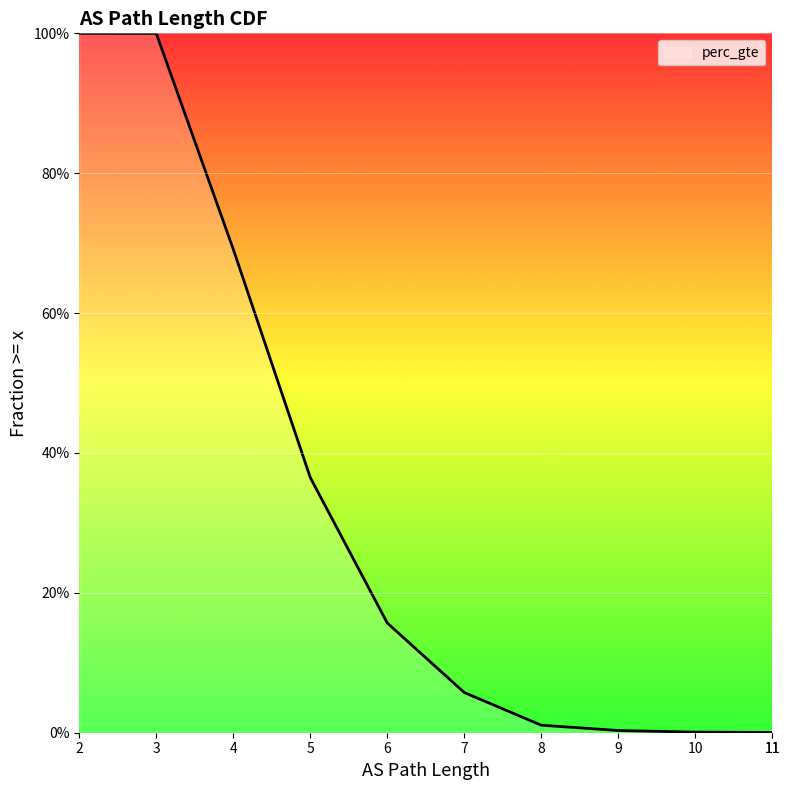

At which label is the value closest to 0?

11